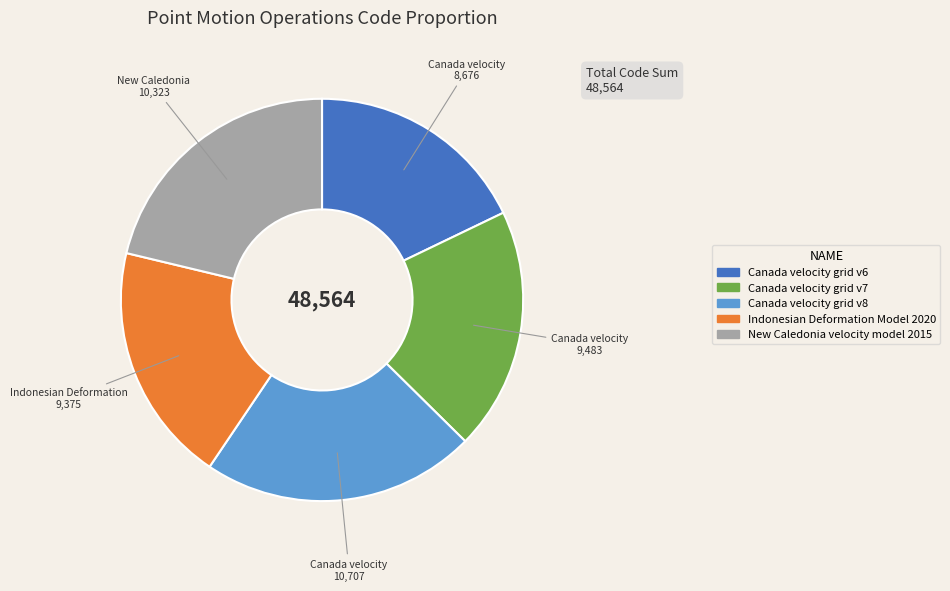

Which slice is the largest?

Canada velocity grid v8